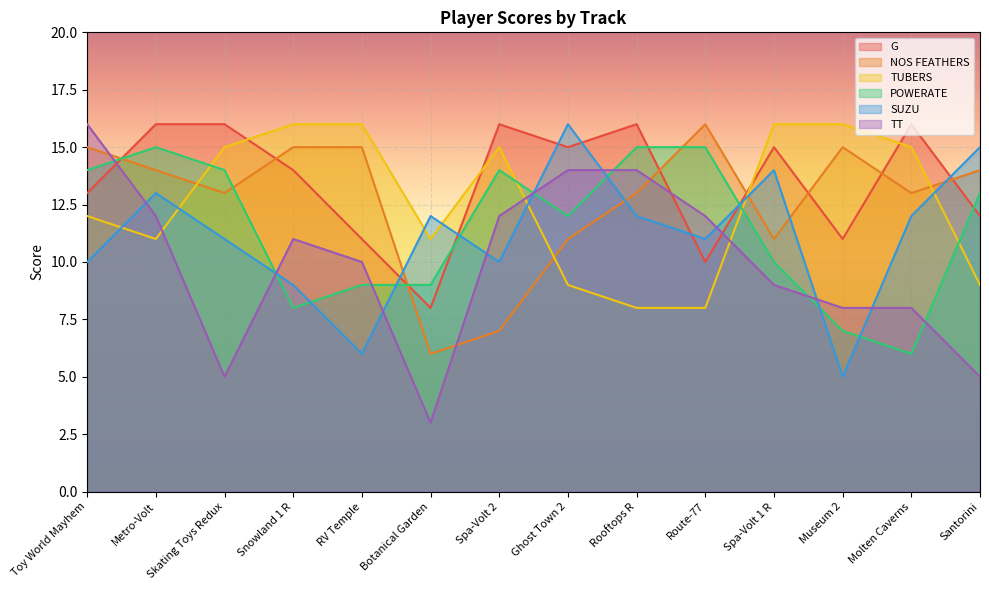

What is the label of the 6th point from the left?

Botanical Garden